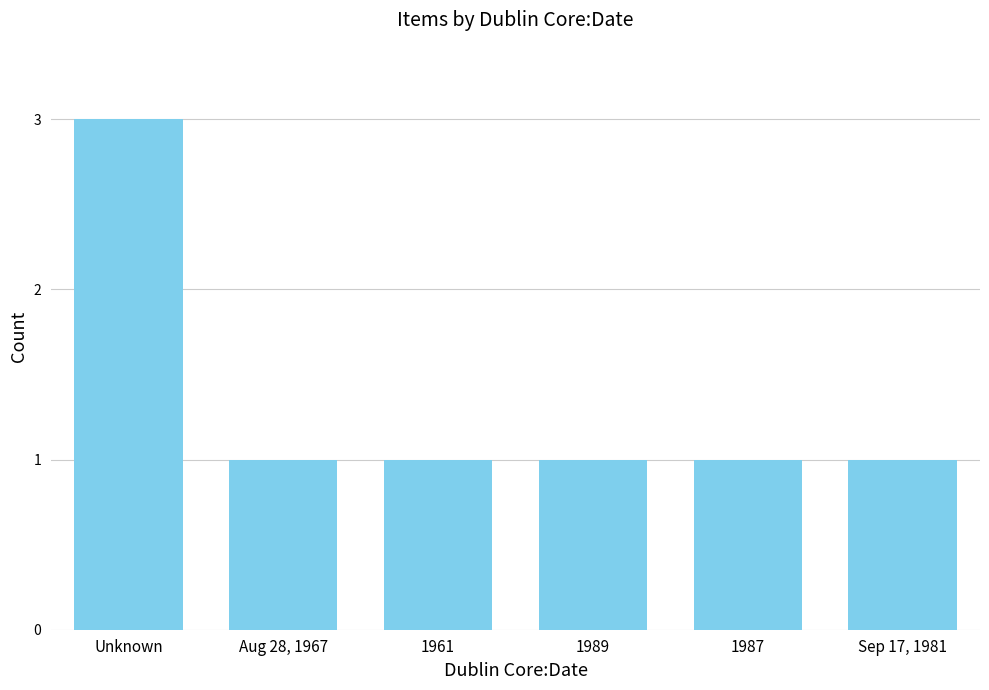

Which has a higher value, 1961 or Unknown?

Unknown